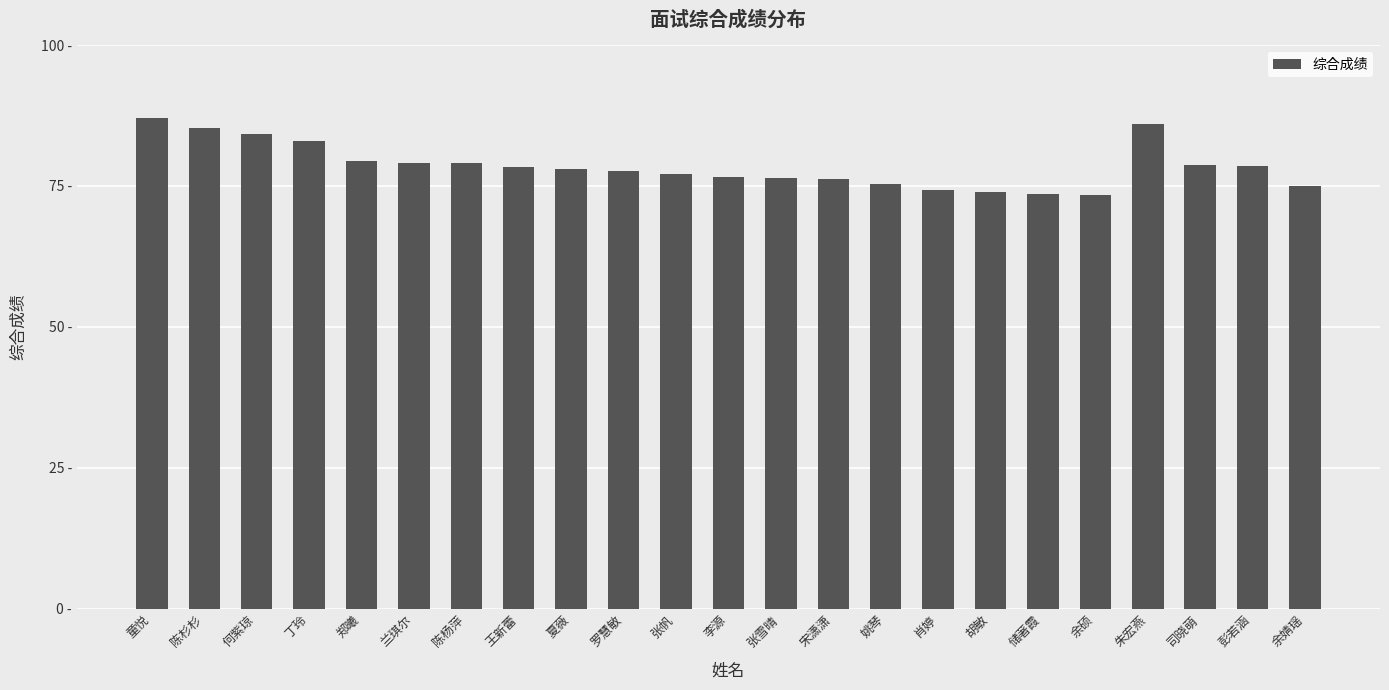

Are the bars horizontal?

No